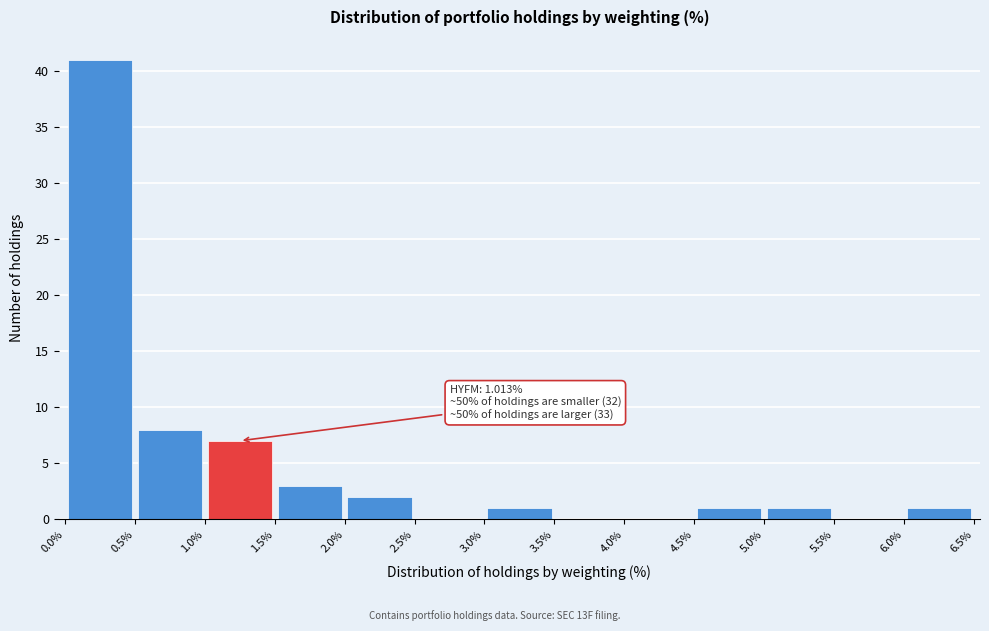

Which range on the x-axis has the tallest bar?

0.0% to 0.5%